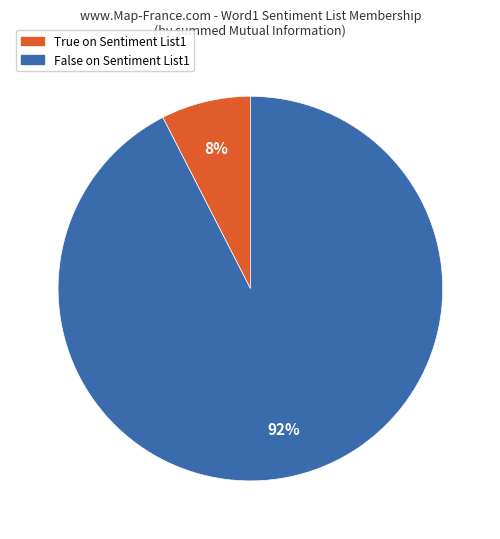

Is there any slice that represents more than half of the pie?

Yes